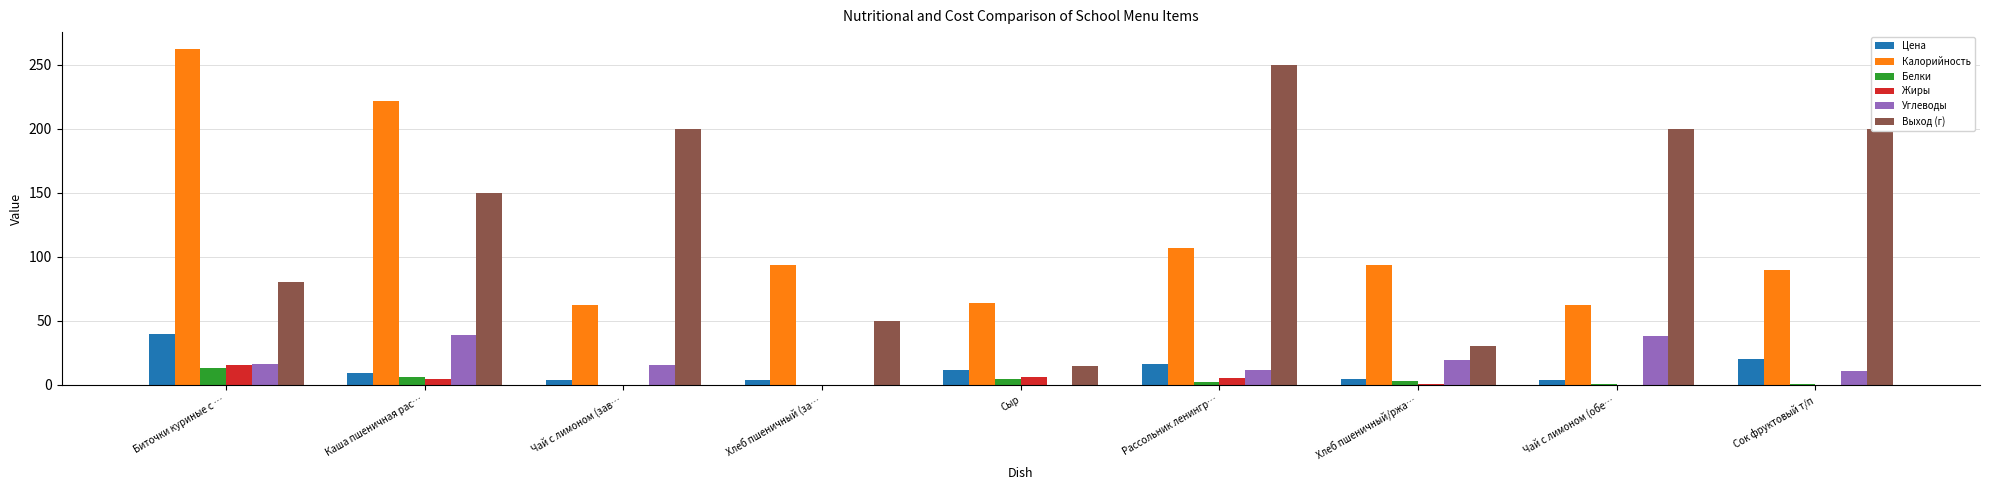

Are the bars grouped side by side (vs. stacked)?

Yes